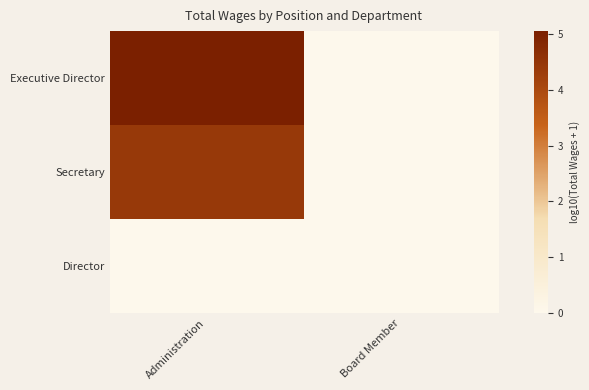

At how many categories does at least one series exceed 3?

1